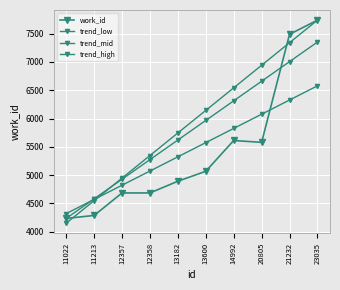

Count the number of data series in this chart.

4